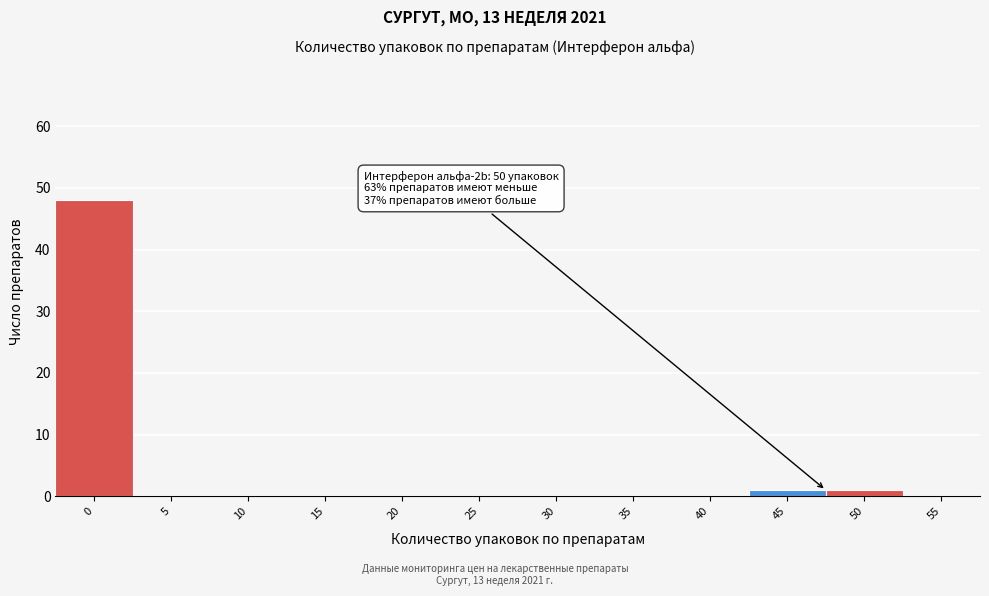

Reading right to left, extract all data points from this chart.

55=0	50=1	45=1	40=0	35=0	30=0	25=0	20=0	15=0	10=0	5=0	0=48